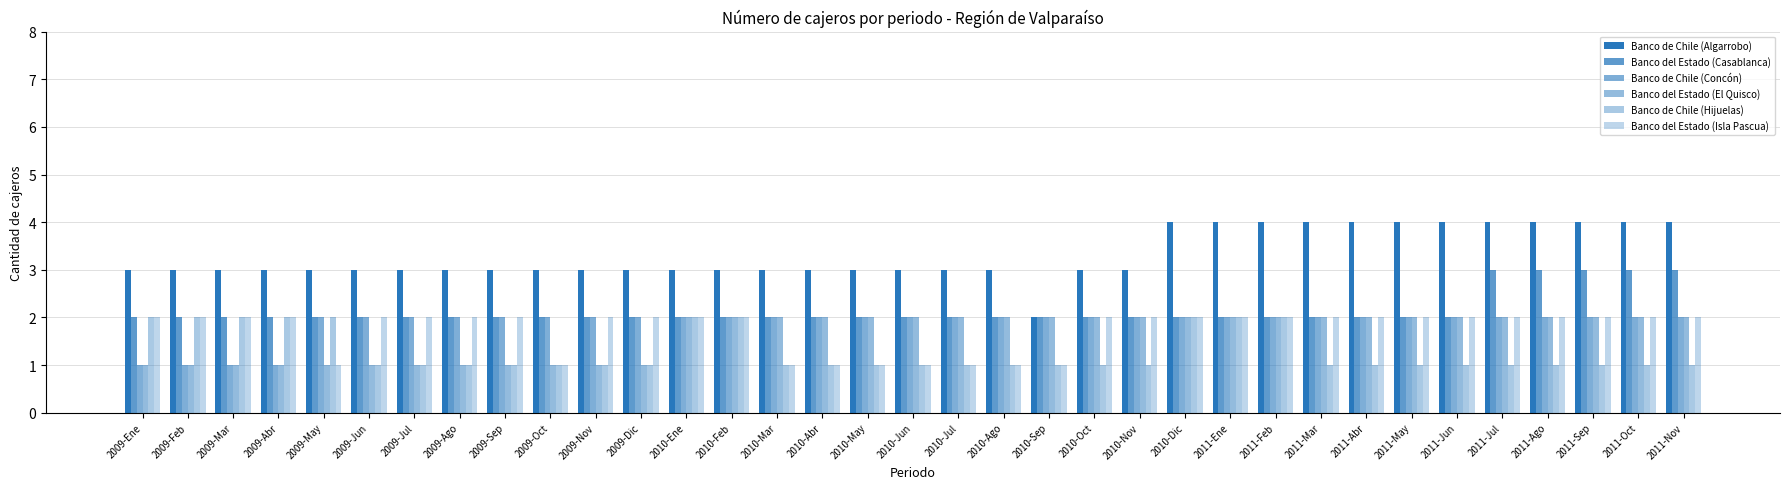

Which series has the largest total across all categories?

Banco de Chile (Algarrobo)